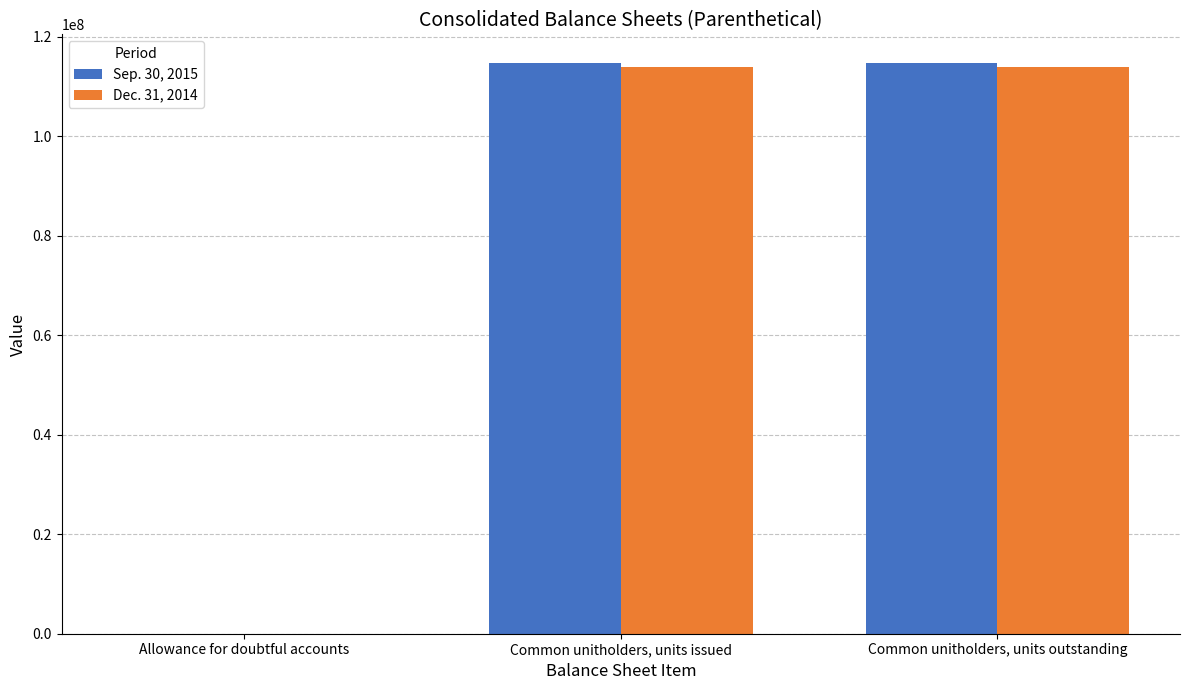

What is the average value of the Dec. 31, 2014 series?

75966579